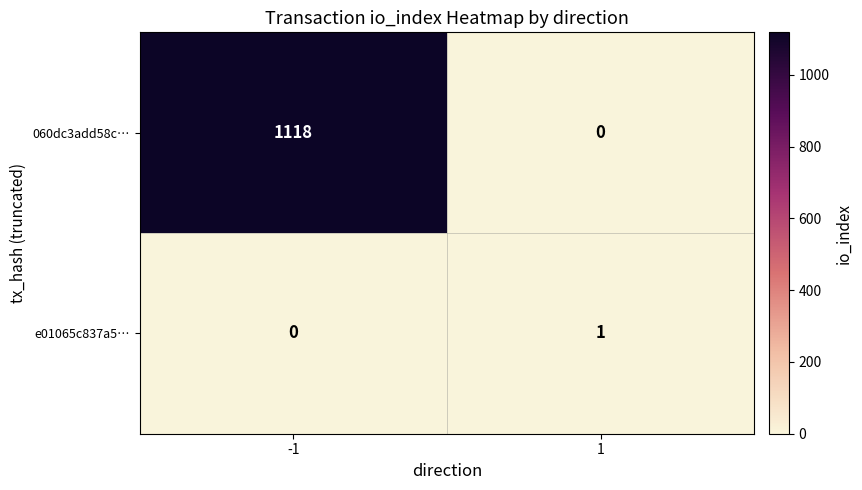

Count the number of categories in the chart.

2